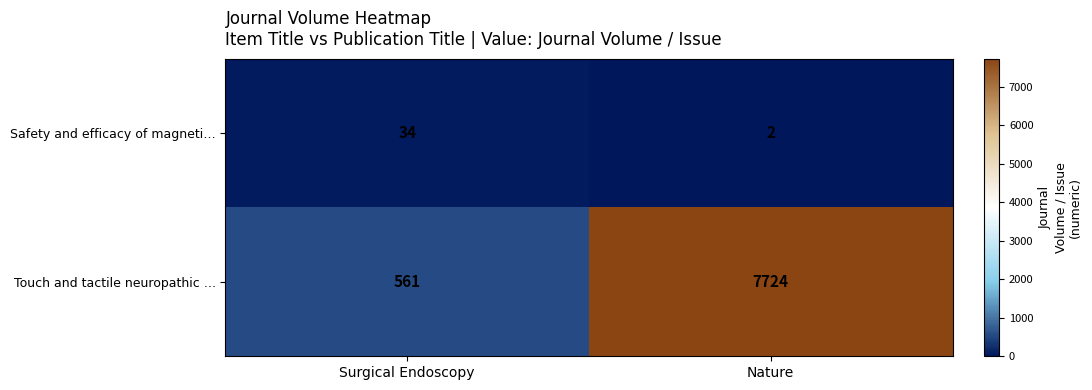

What is the sum of all Touch and tactile neuropathic … values?

8285